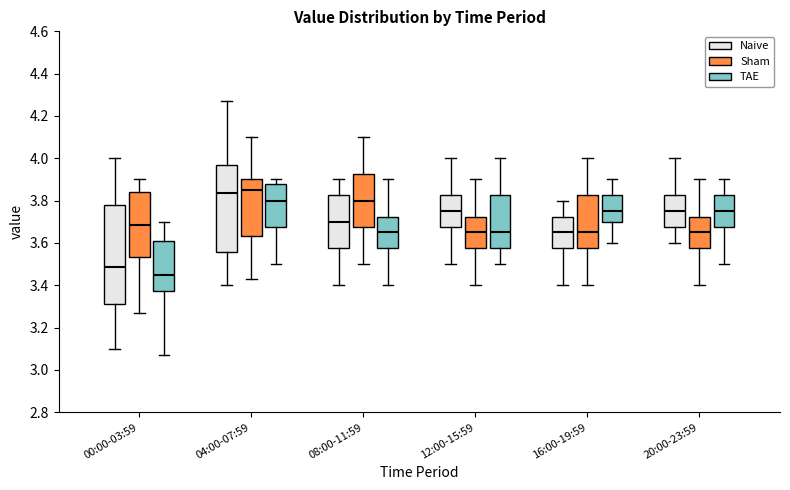

Where is the upper edge of the box for 00:00-03:59 (Sham) on the y-axis? The values are not printed on the chart, so give them approximately, as read against the axis.

3.84